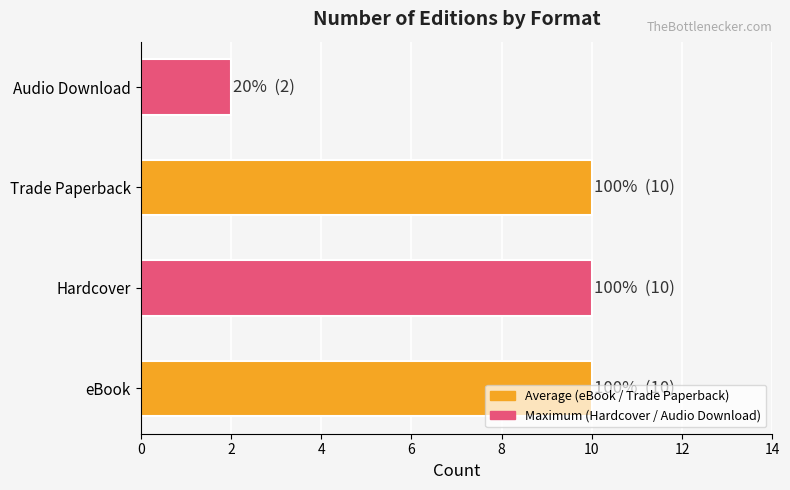

What is the difference between the maximum and minimum values?

8